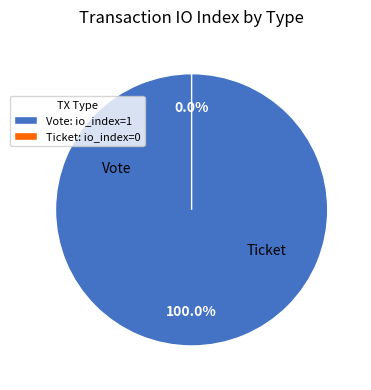

Between Ticket and Vote, which is larger?

Vote